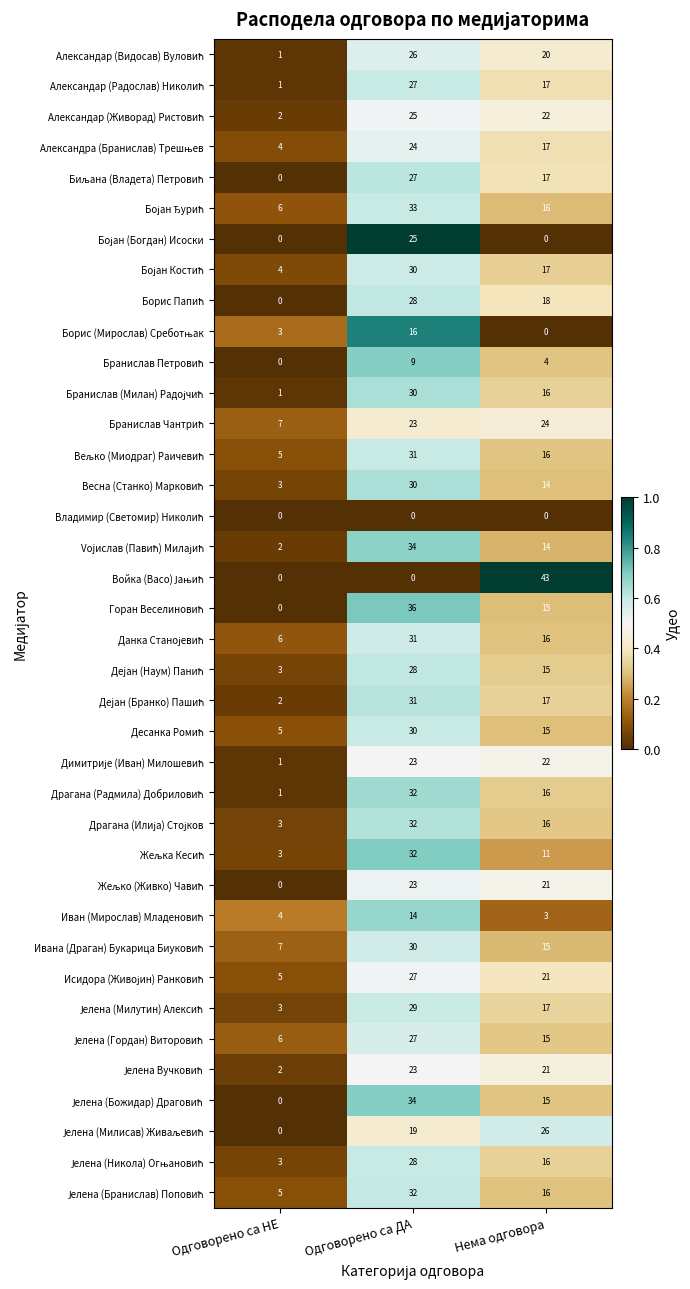

At which category is the sum across all series the highest?

Одговорено са ДА